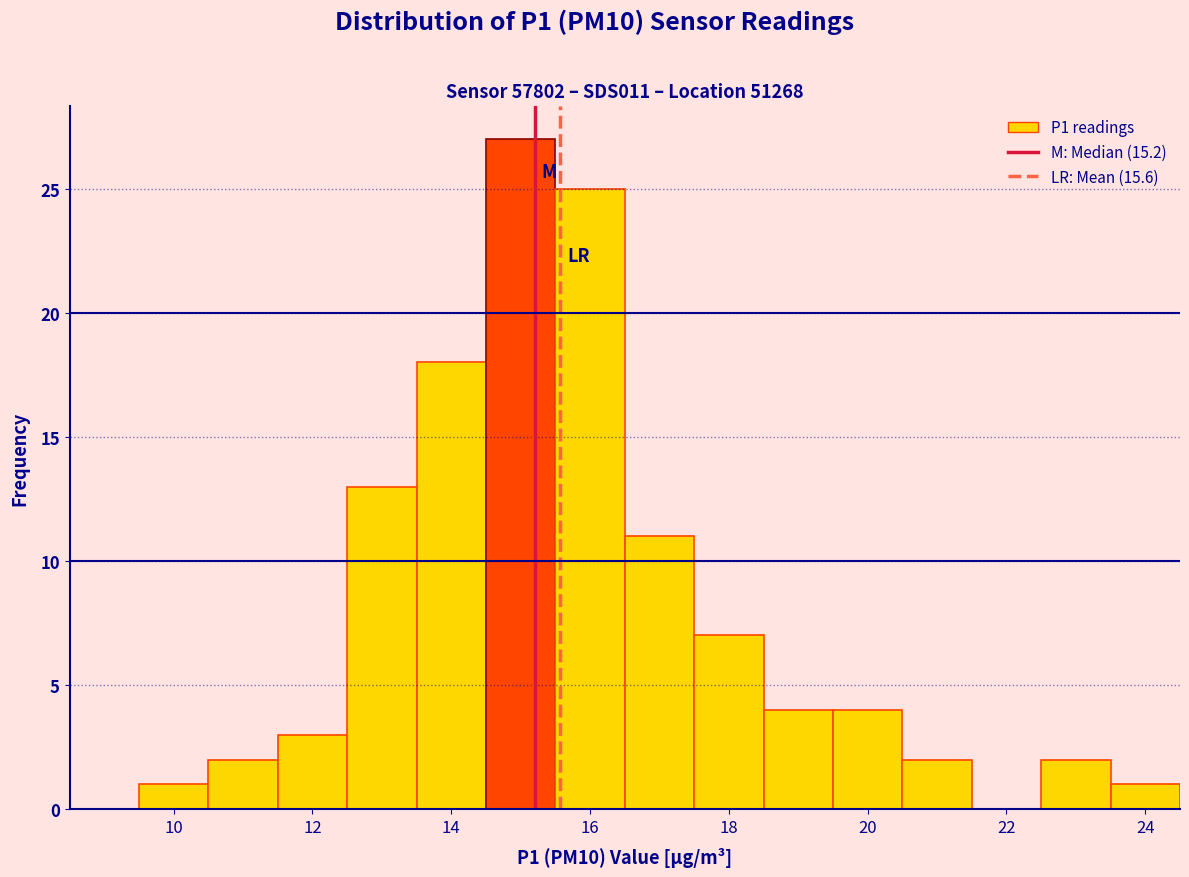

Over which range of the x-axis is the bar tallest?

14.5 to 15.5